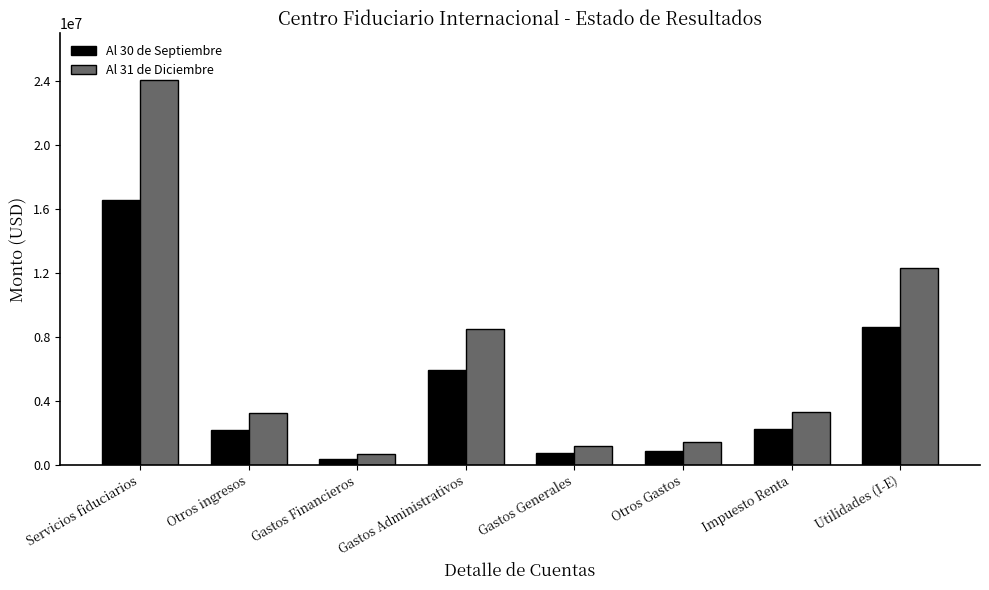

How many bars are there in total?

16